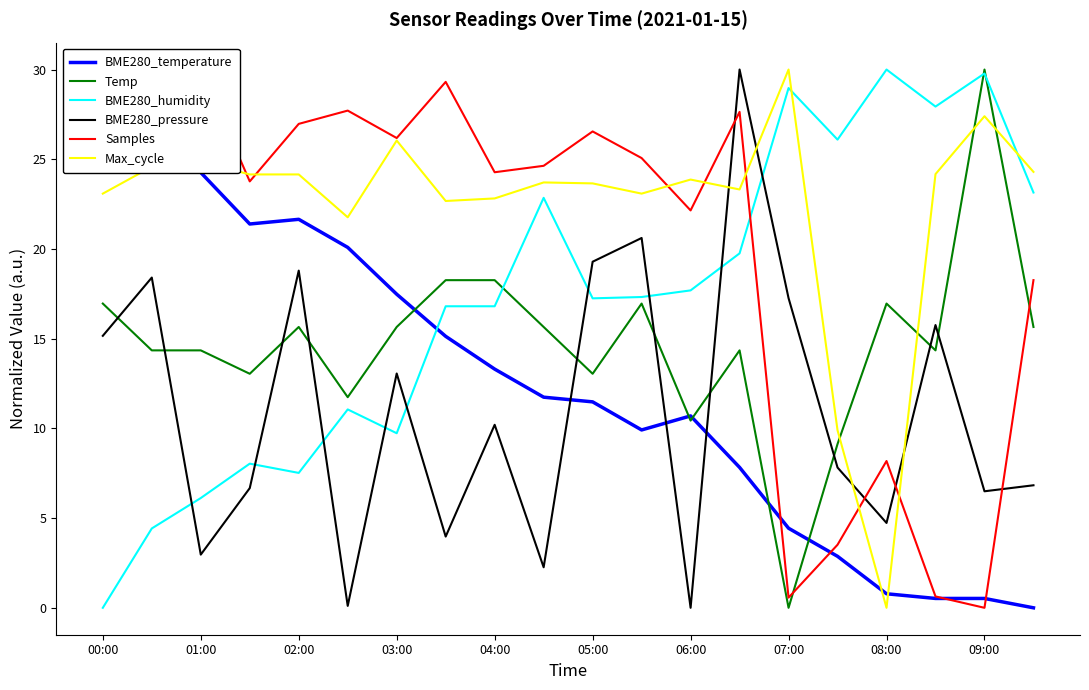

Where does the Max_cycle series first go above 23?

00:00